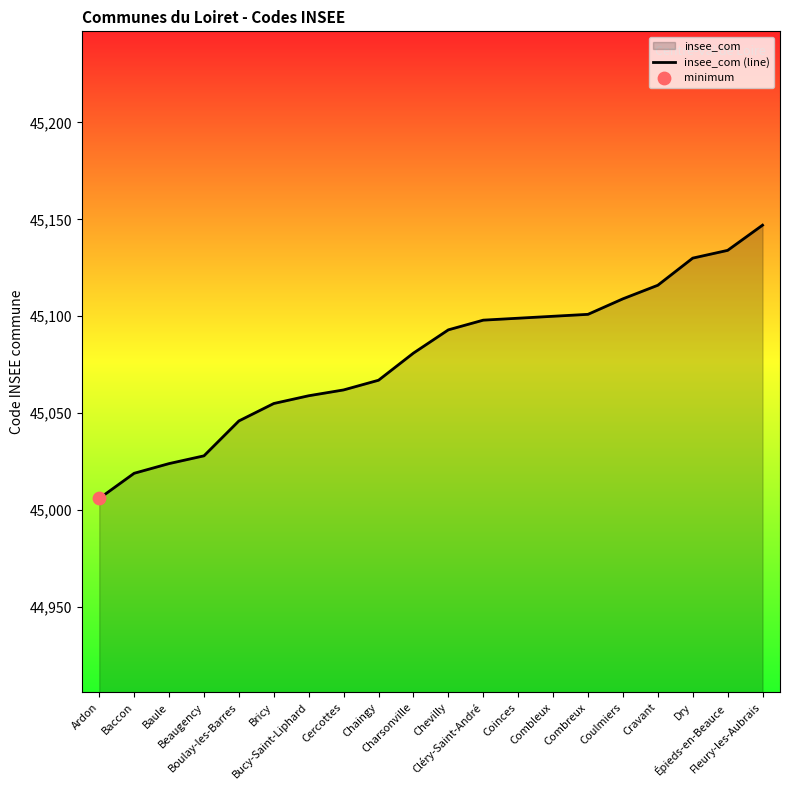

Between Cléry-Saint-André and Cercottes, which is larger?

Cléry-Saint-André